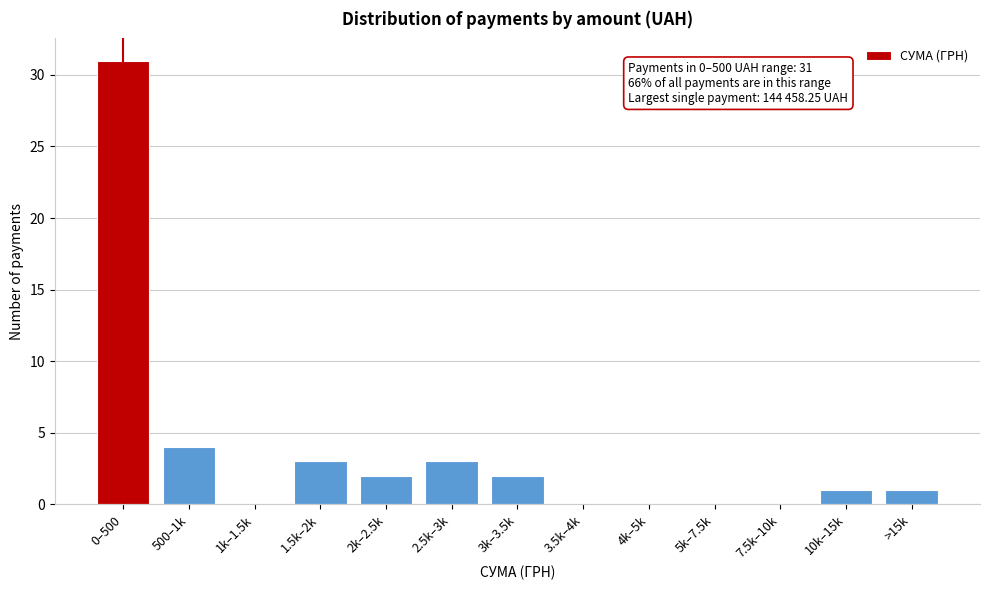

Reading left to right, list all the values displayed in this chart.

0–500=31	500–1k=4	1k–1.5k=0	1.5k–2k=3	2k–2.5k=2	2.5k–3k=3	3k–3.5k=2	3.5k–4k=0	4k–5k=0	5k–7.5k=0	7.5k–10k=0	10k–15k=1	>15k=1